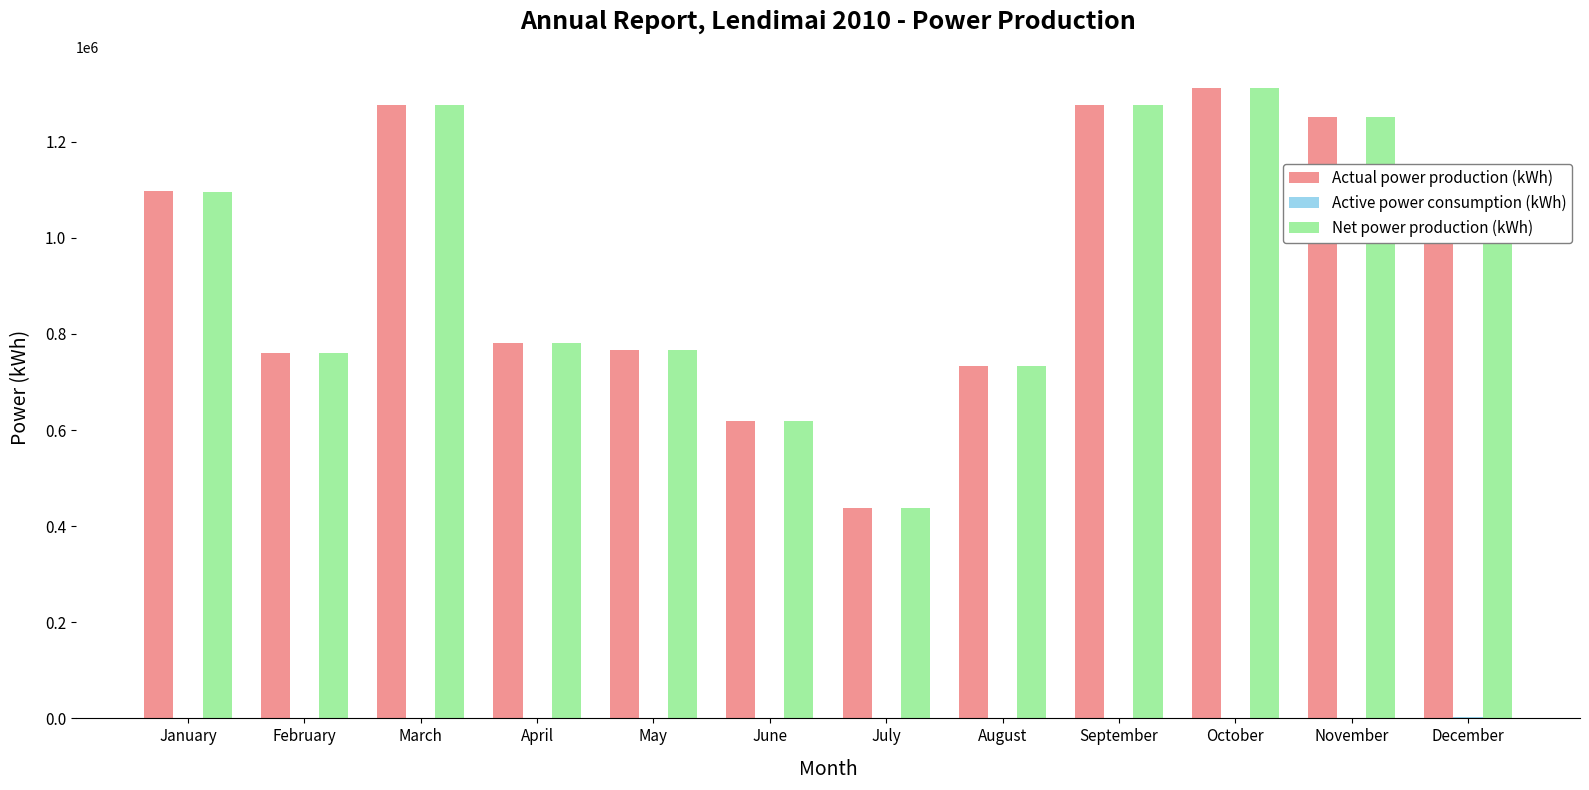

Are the bars grouped side by side (vs. stacked)?

Yes